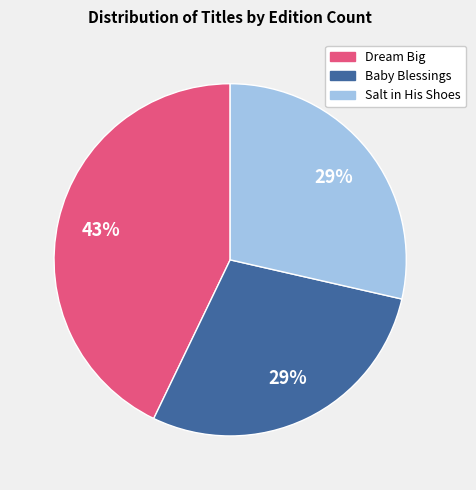

What is the largest slice in the pie chart?

Dream Big